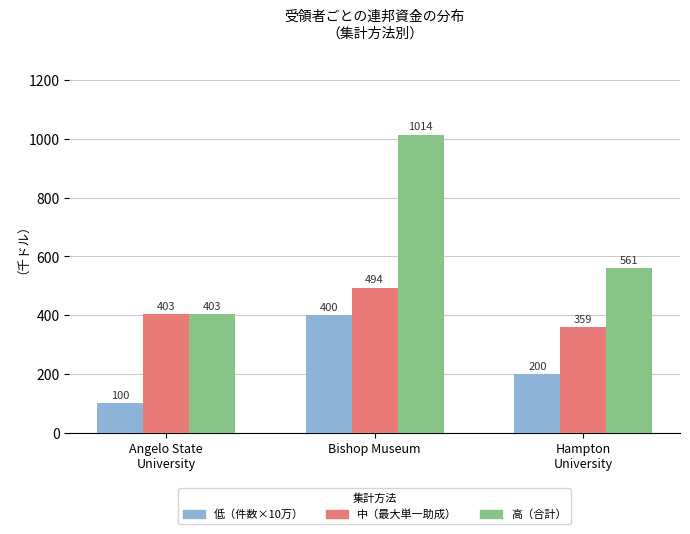

At Bishop Museum, list the series in order from largest to smallest.

高（合計）, 中（最大単一助成）, 低（件数×10万）